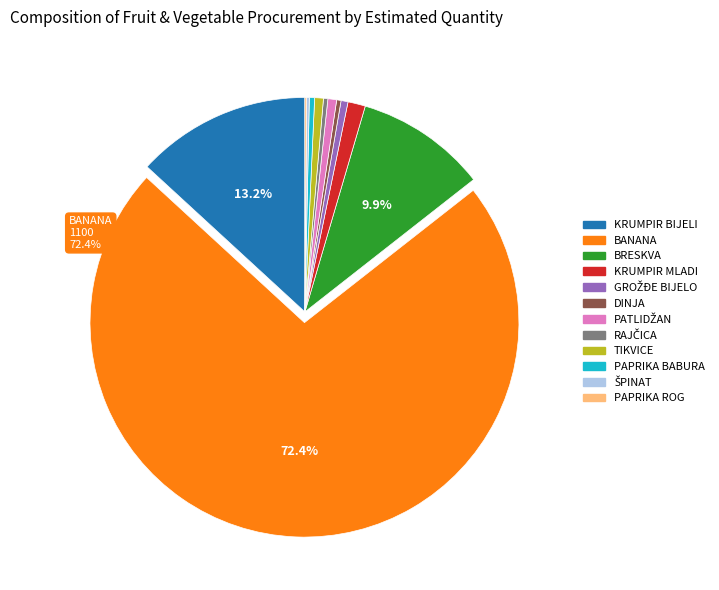

Which category has the biggest portion of the pie?

BANANA